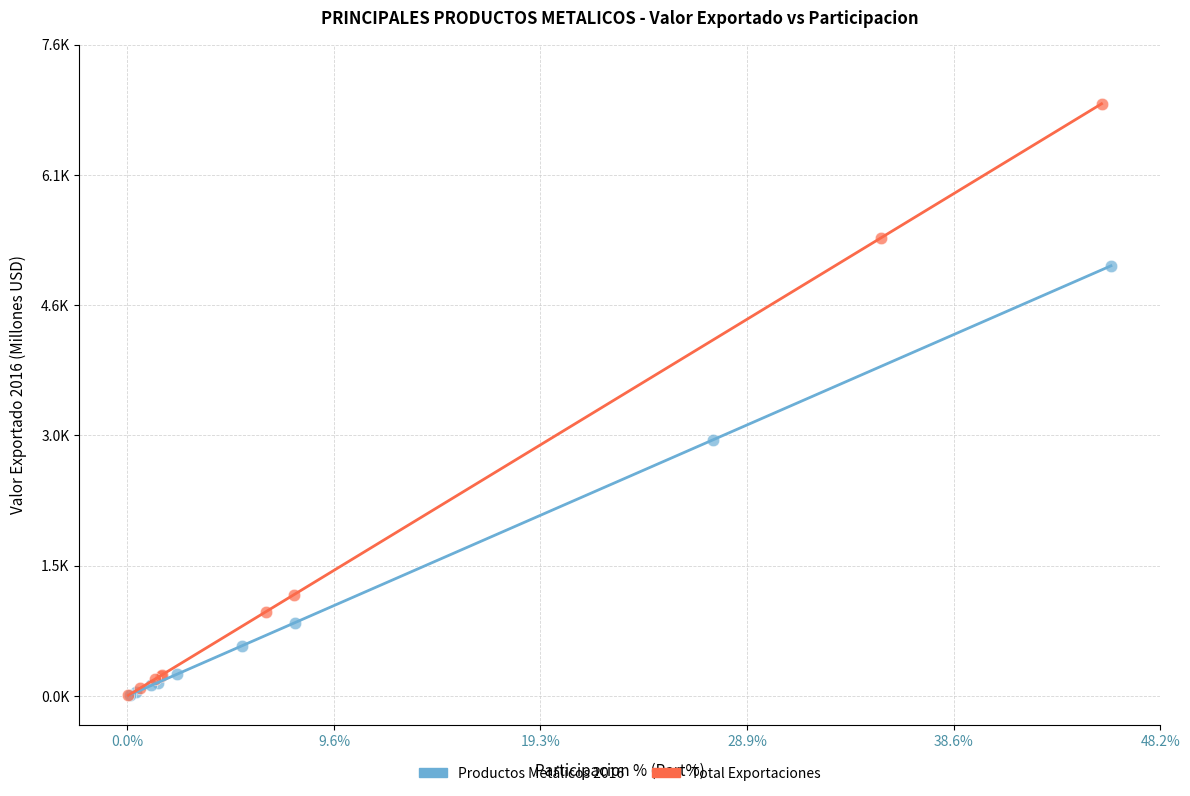

What are all the series names shown in the legend?

Productos Metálicos 2016, Total Exportaciones